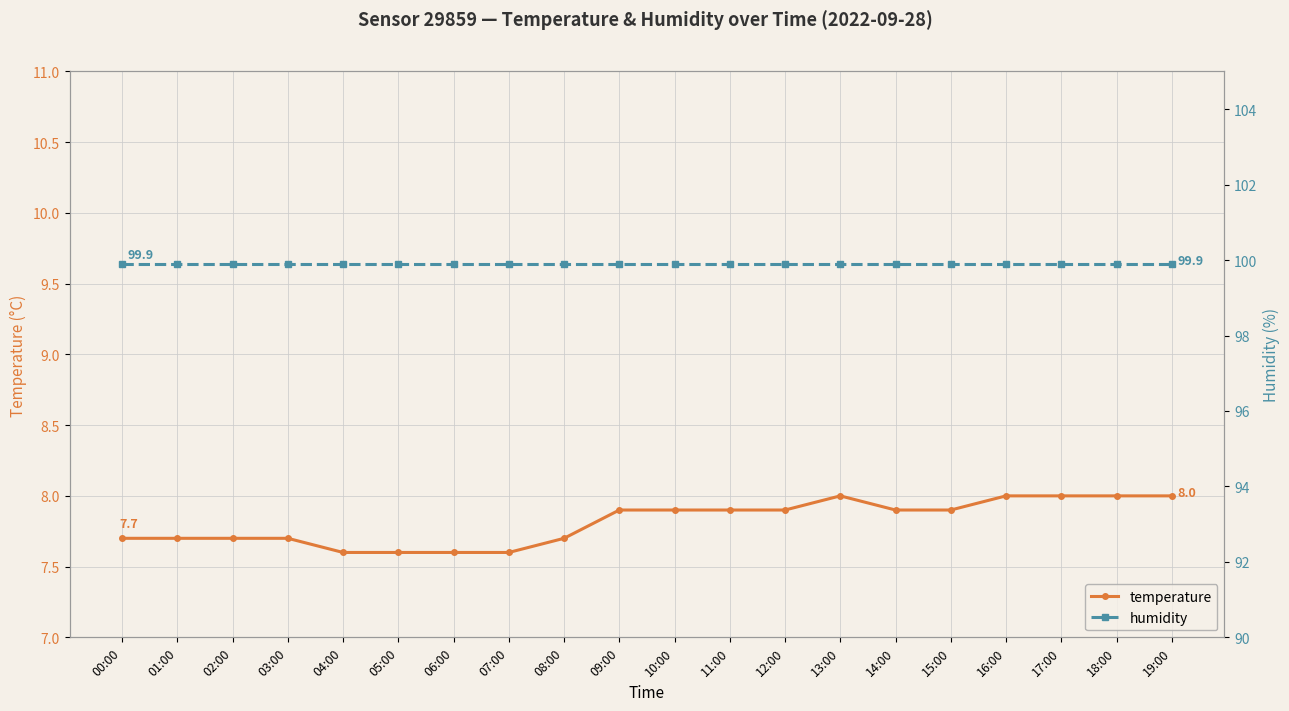

What is the value of the humidity point at the 15th from the left?

99.9